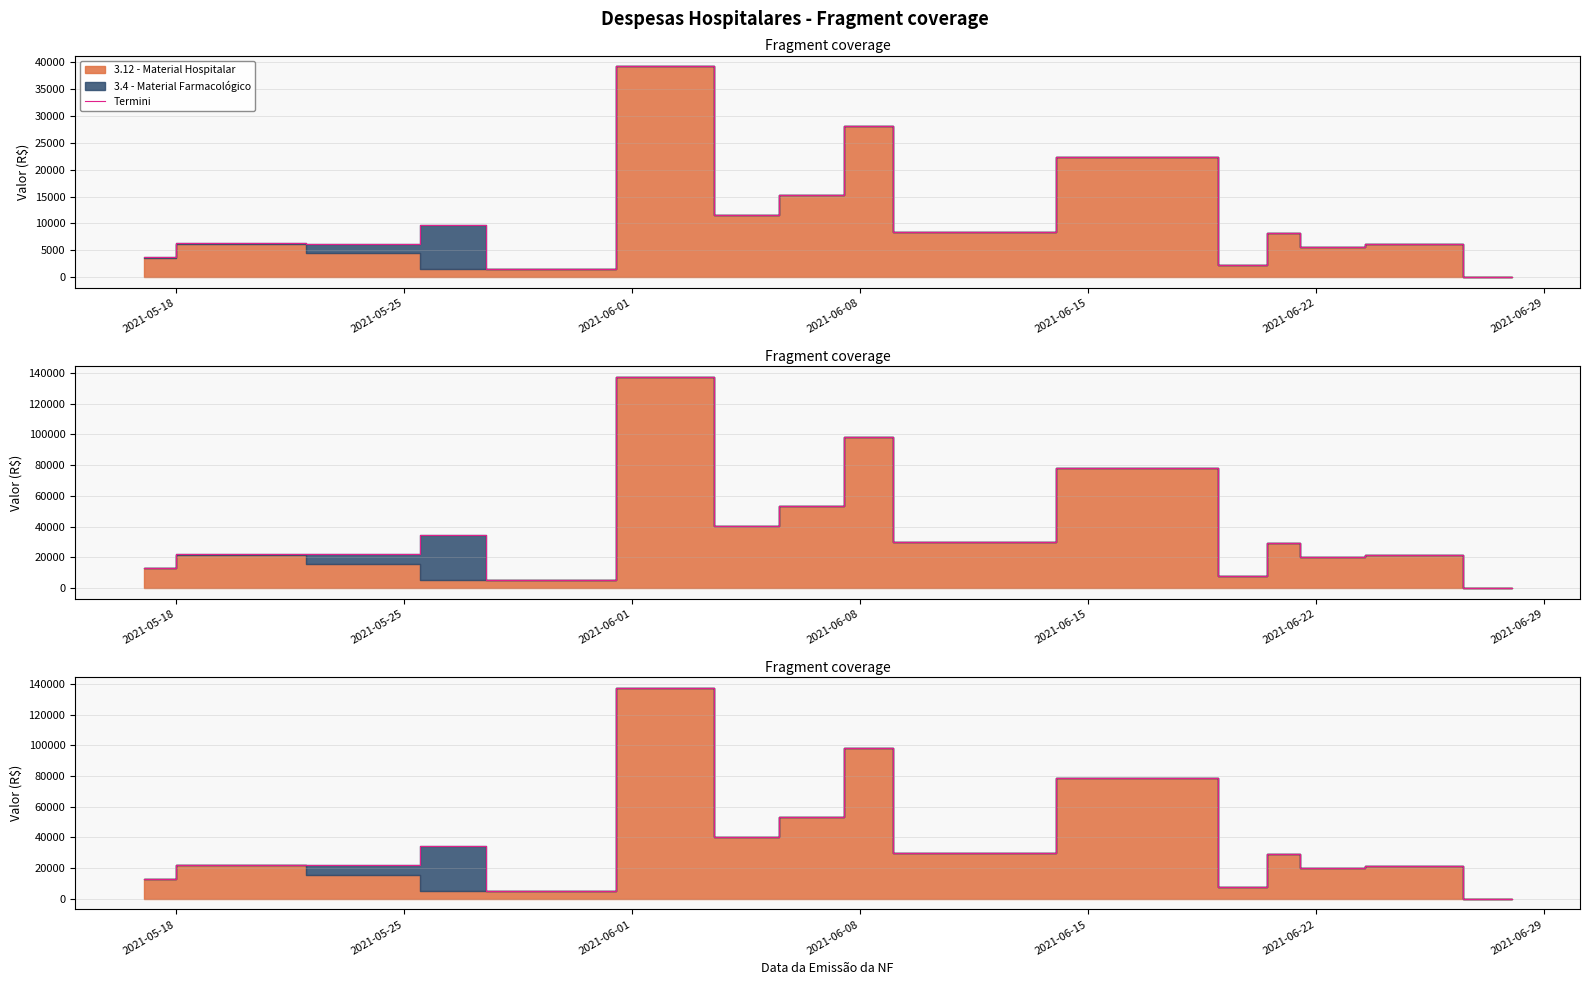

Reading left to right, list all the values displayed in this chart.

13178.2	22292.1	21906.2	34244.9	5250.0	137504.9	40348.8	53397.0	98248.8	29654.6	78474.4	7910.0	29103.1	19949.1	21451.4	56.9